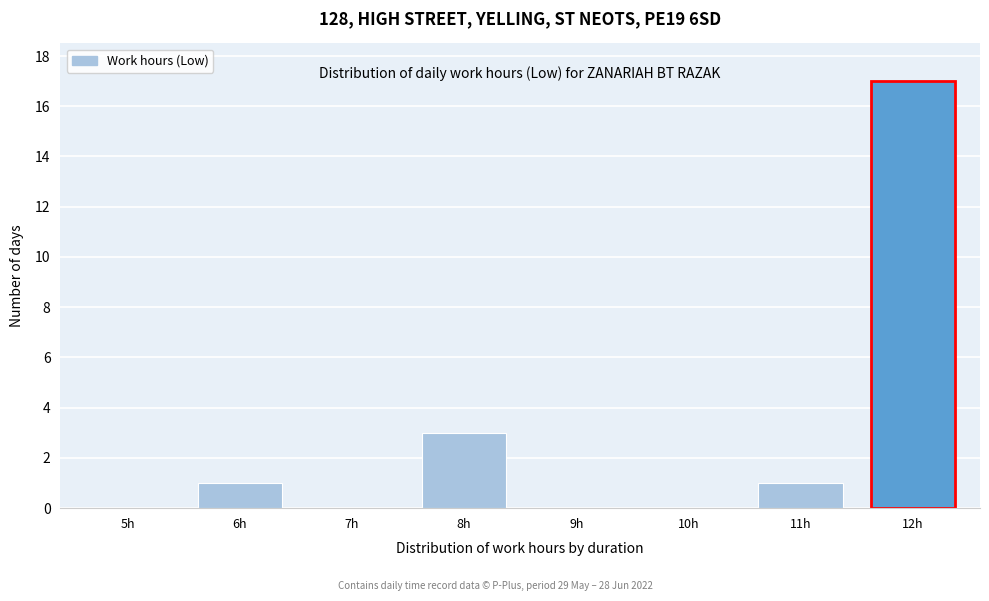

Reading left to right, transcribe all the data shown in this chart.

5h=0	6h=1	7h=0	8h=3	9h=0	10h=0	11h=1	12h=17